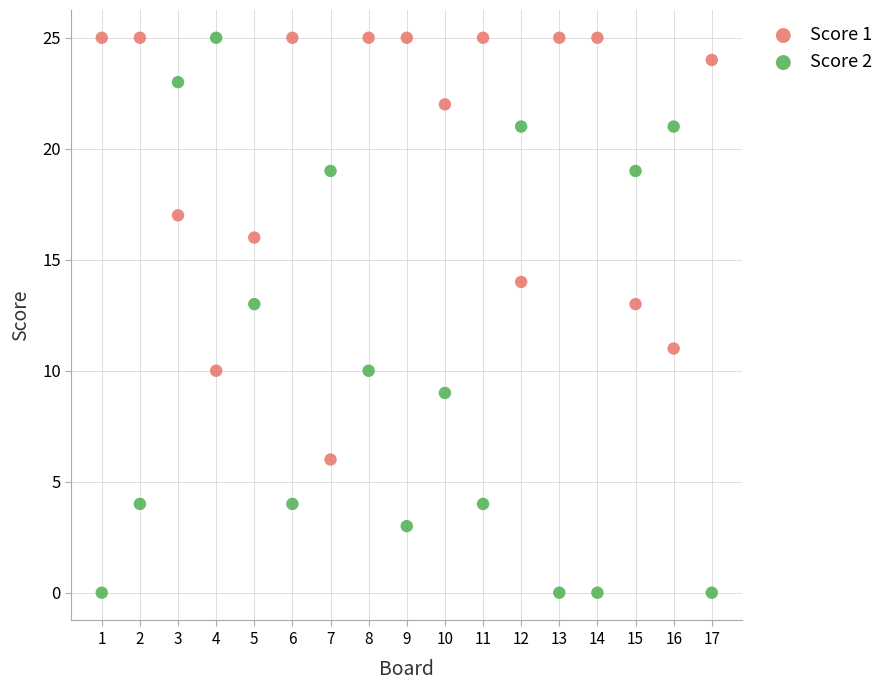

Which series contains the lowest Y value?

Score 2